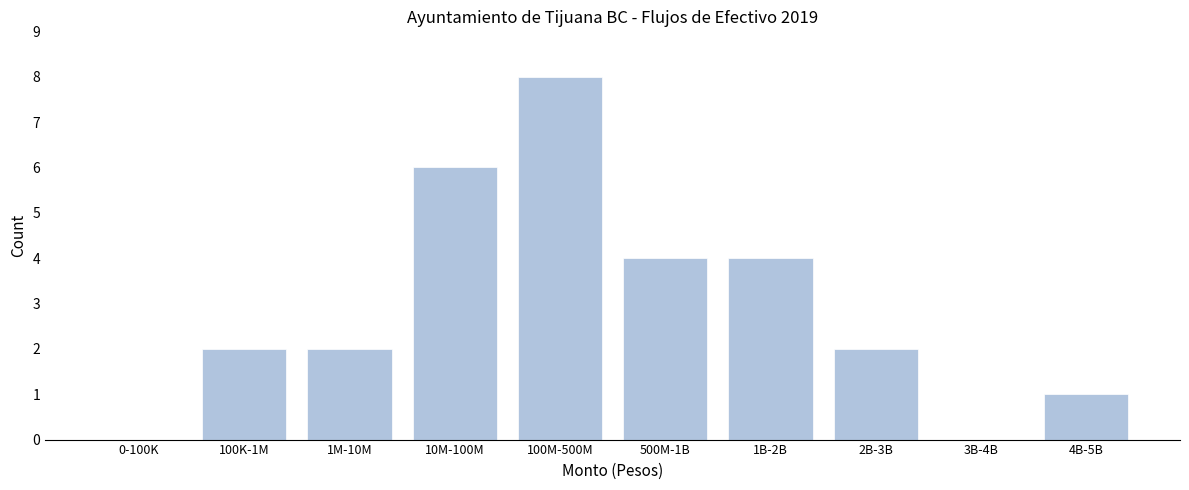

Reading right to left, list all the values displayed in this chart.

4B-5B=1	3B-4B=0	2B-3B=2	1B-2B=4	500M-1B=4	100M-500M=8	10M-100M=6	1M-10M=2	100K-1M=2	0-100K=0